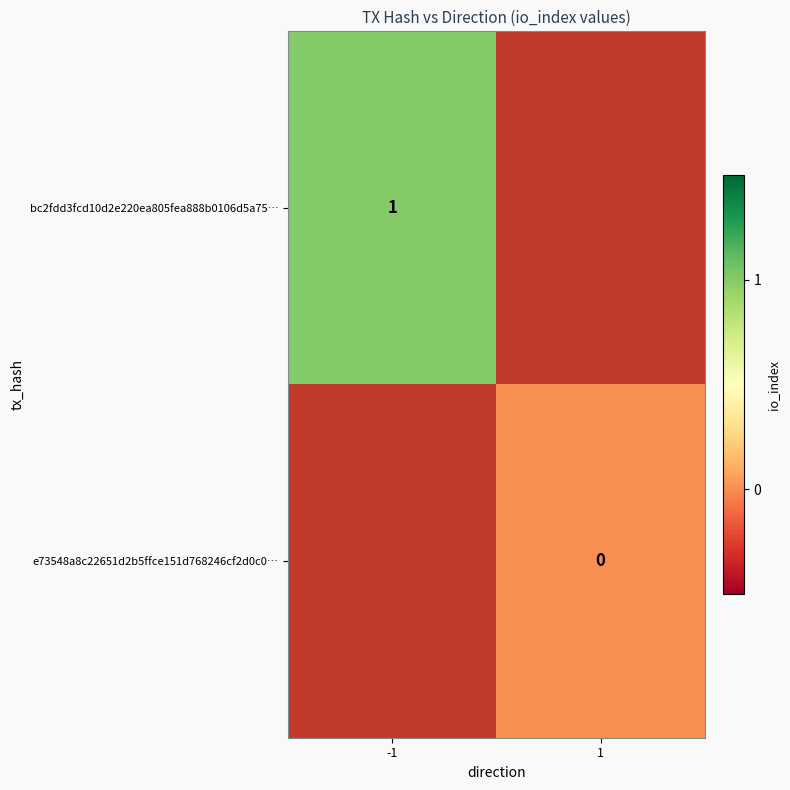

The value of bc2fdd3fcd10d2e220ea805fea888b0106d5a75… at -1 is 1. True or false?

True